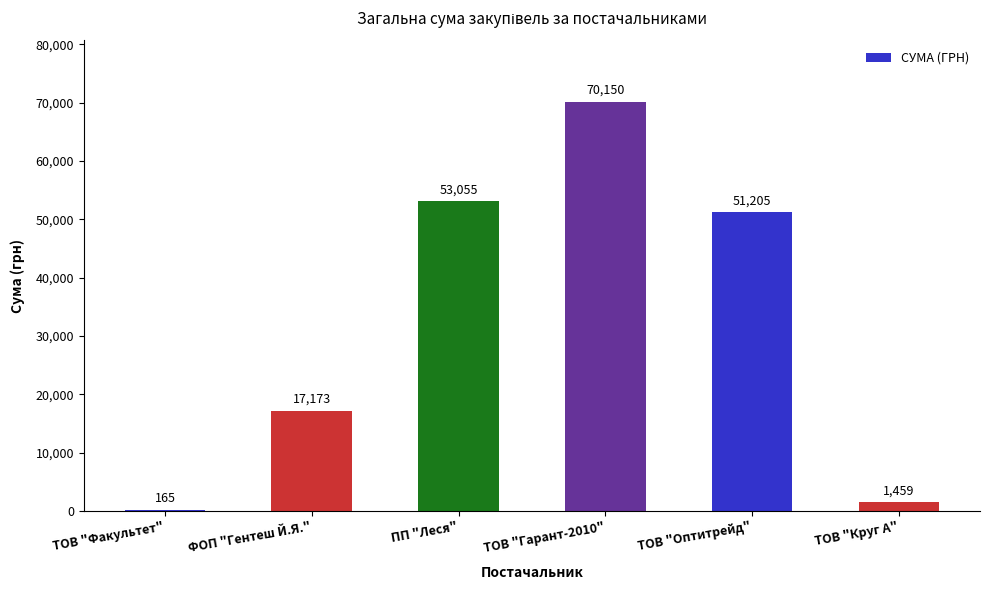

What is the change in value from ФОП "Гентеш Й.Я." to ПП "Леся"?

+35882.7